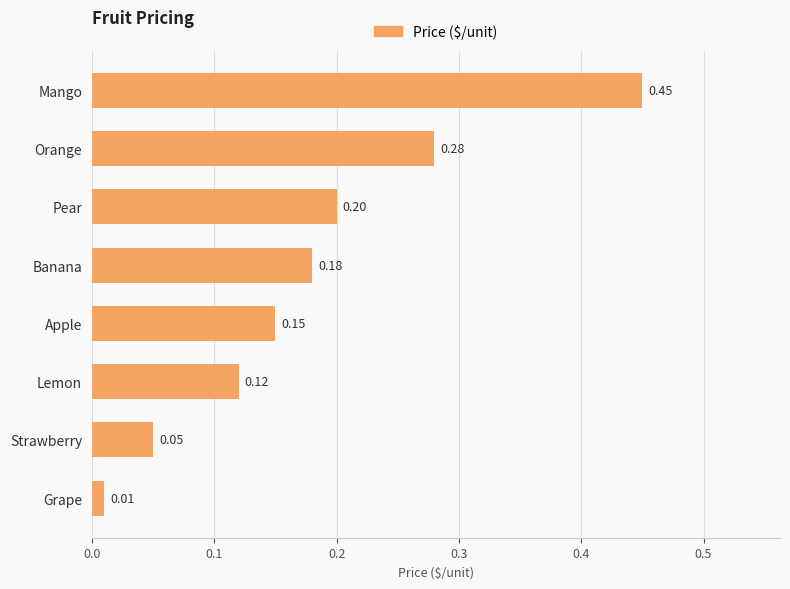

What is the label of the 5th bar from the top?

Apple